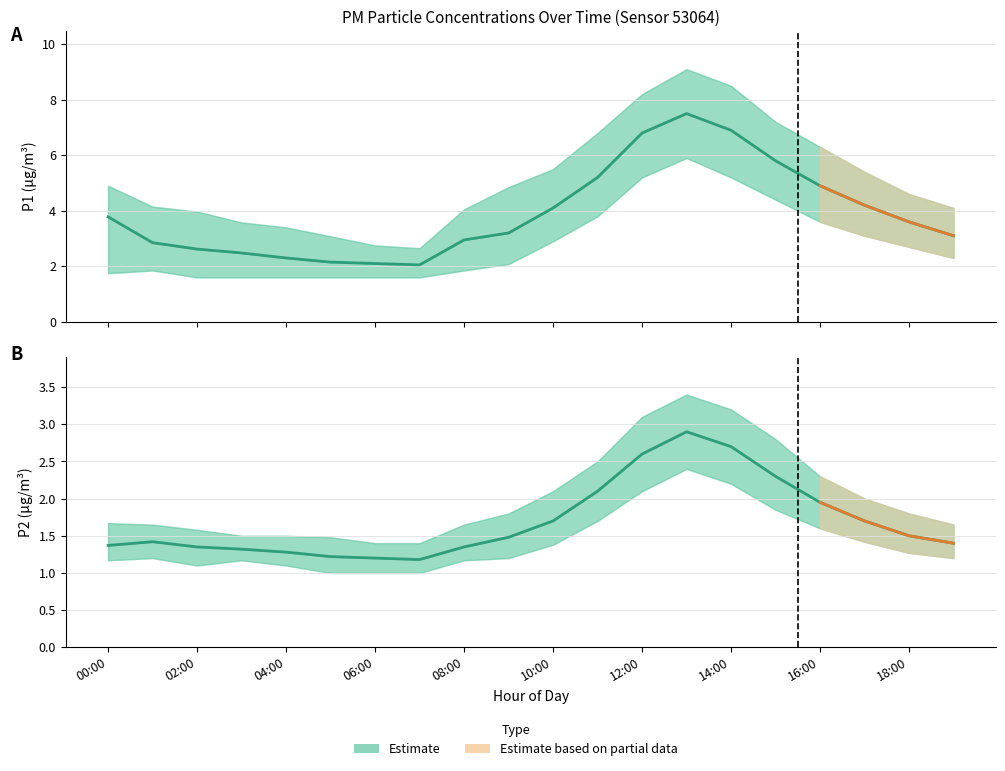

How many lines are shown in the chart?

6